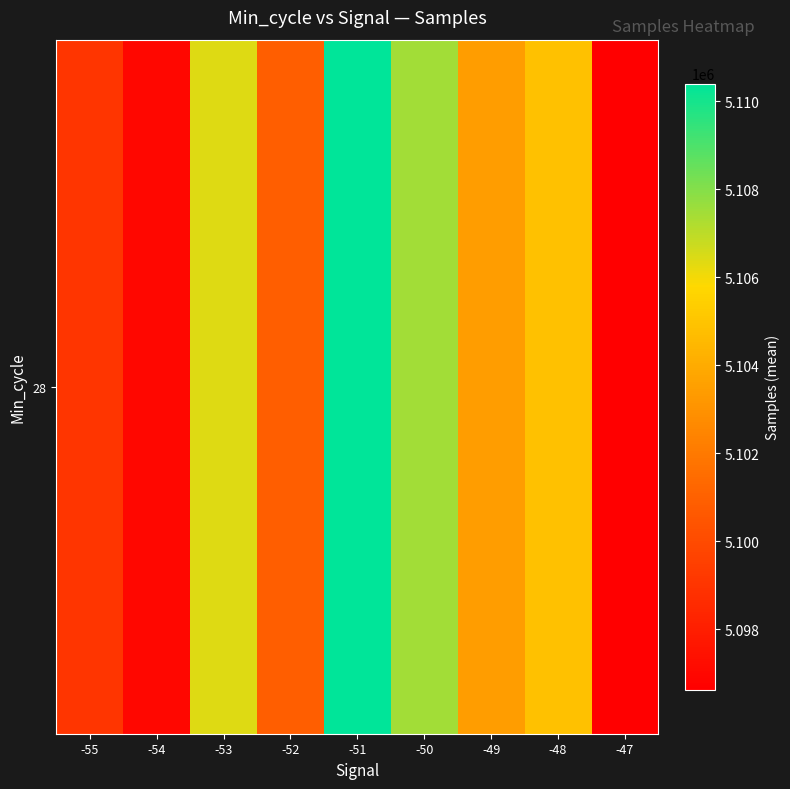

Reading left to right, extract all data points from this chart.

-55=5099070.8	-54=5096966.0	-53=5106390.0	-52=5100911.4	-51=5110397.7	-50=5107481.0	-49=5103416.3	-48=5104860.6	-47=5096624.0